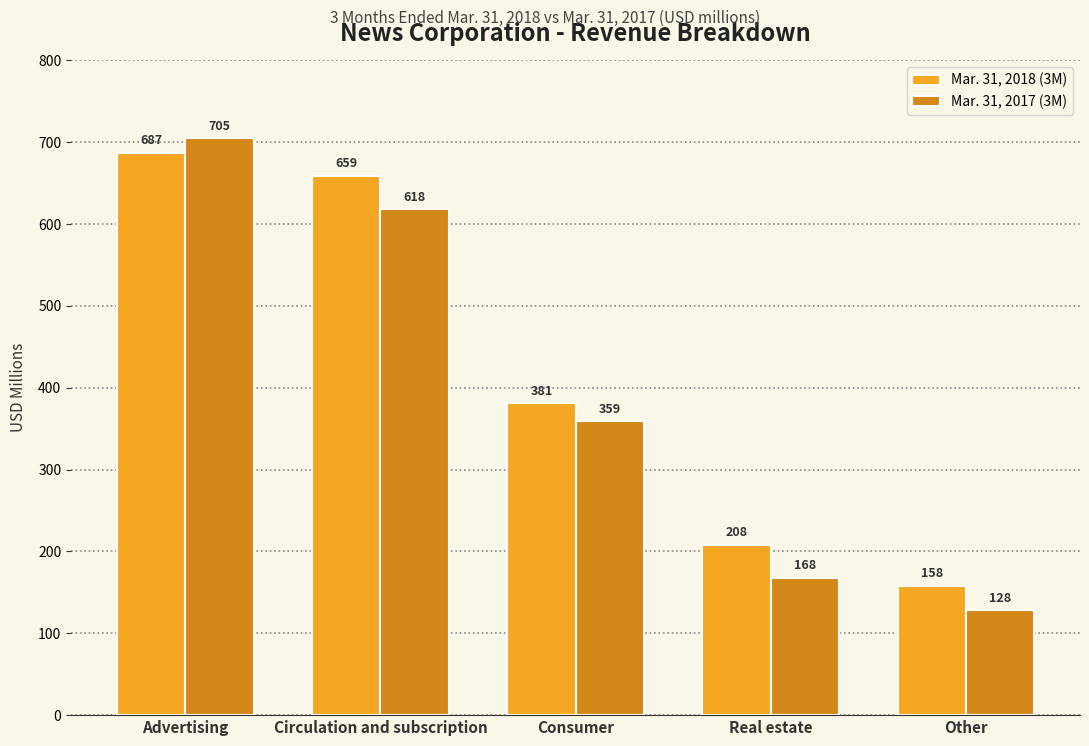

Reading left to right, extract all data points from this chart.

Mar. 31, 2018 (3M): 687	659	381	208	158
Mar. 31, 2017 (3M): 705	618	359	168	128